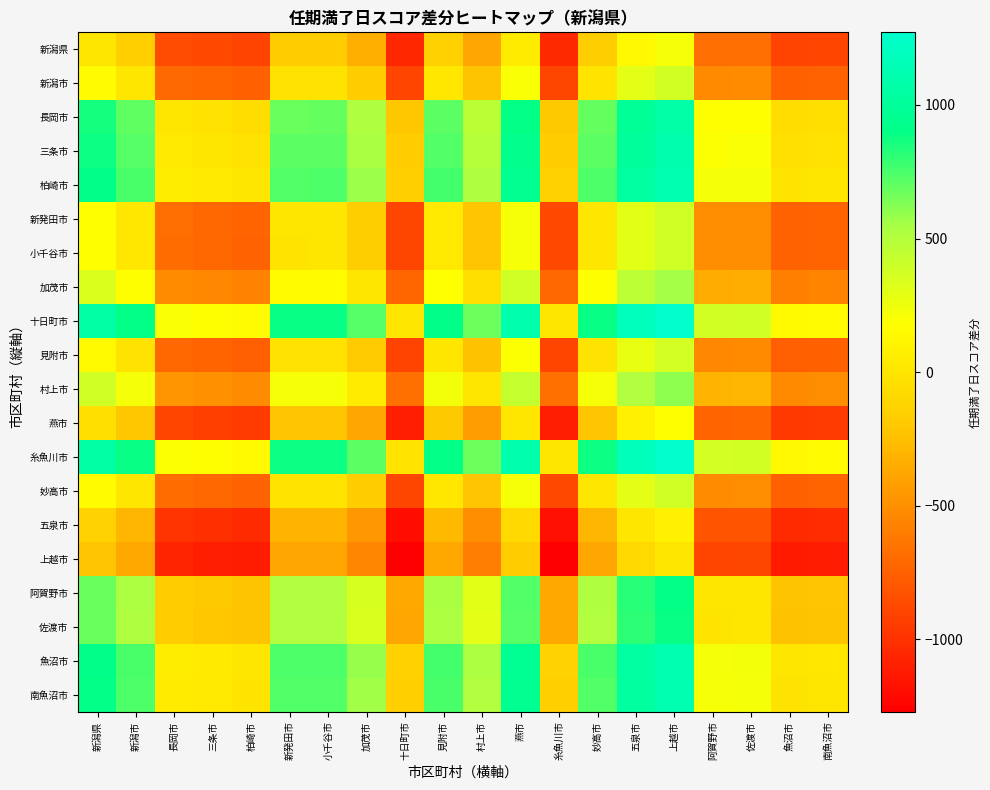

Rank the series at 長岡市 from lowest to highest value.

上越市, 五泉市, 燕市, 新潟県, 見附市, 新潟市, 妙高市, 小千谷市, 新発田市, 加茂市, 村上市, 佐渡市, 阿賀野市, 長岡市, 三条市, 南魚沼市, 柏崎市, 魚沼市, 糸魚川市, 十日町市